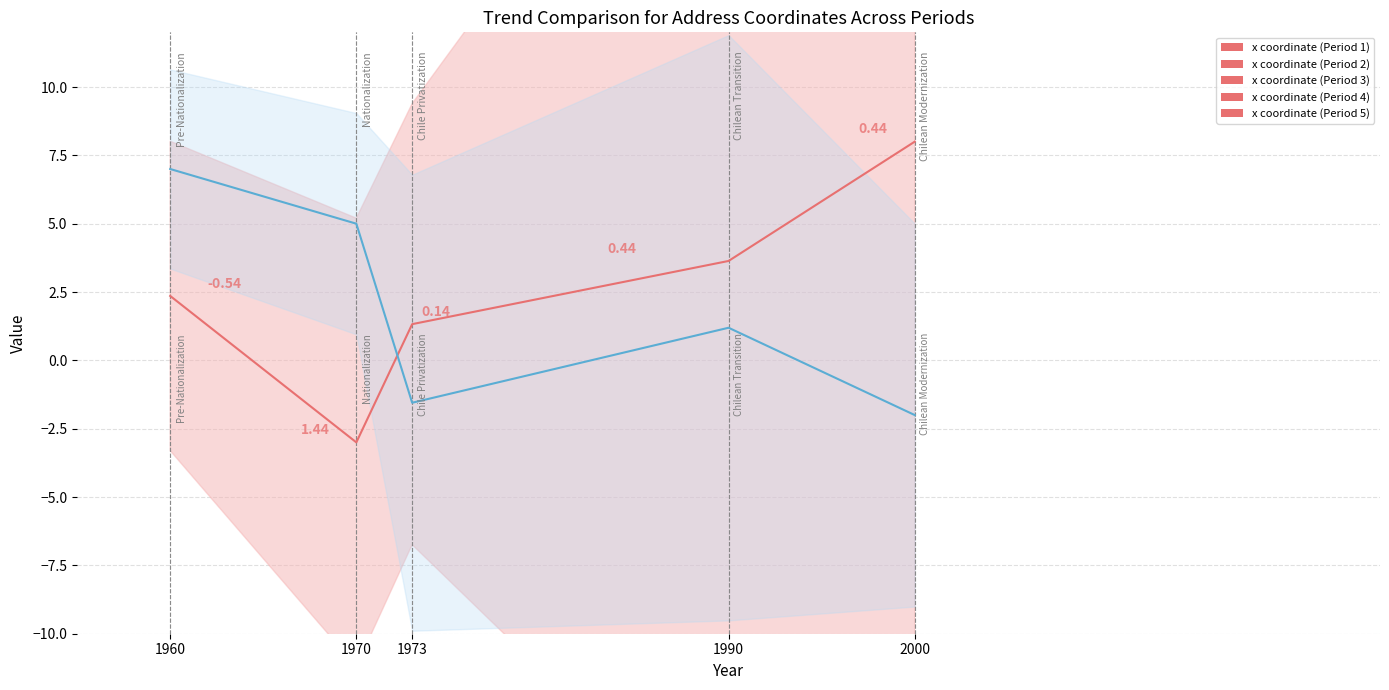

The value of x coordinate (Period 1-5) at 2000 is 3.3. True or false?

False